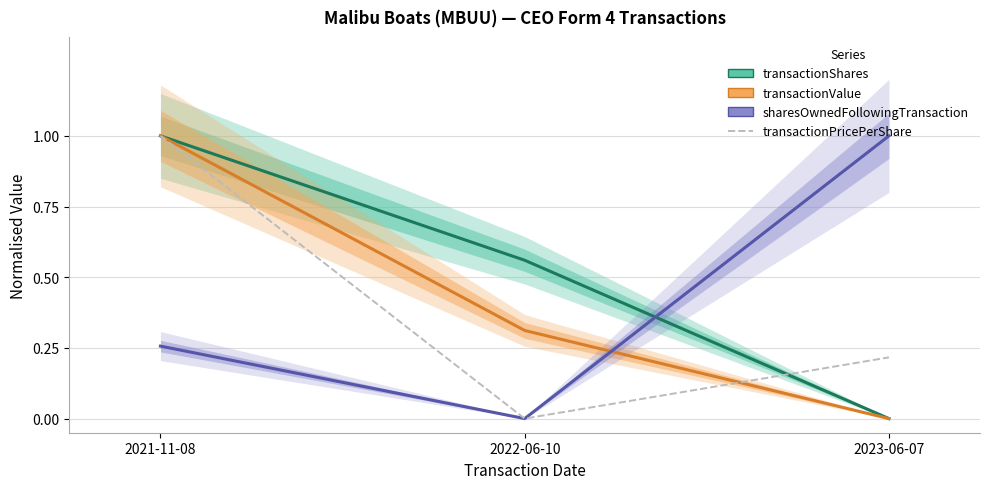

What are all the series names shown in the legend?

transactionShares, transactionValue, sharesOwnedFollowingTransaction, transactionPricePerShare